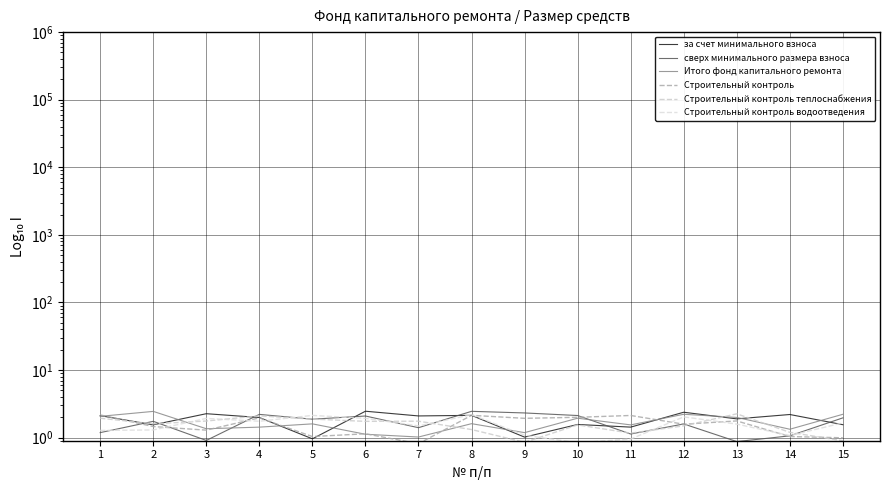

The value of за счет минимального взноса at 12 is 2.4. True or false?

True